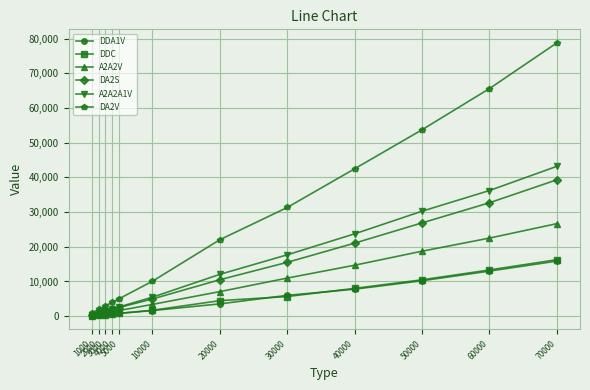

True or false: DA2S has more than 2 points higher than both neighbors.

False